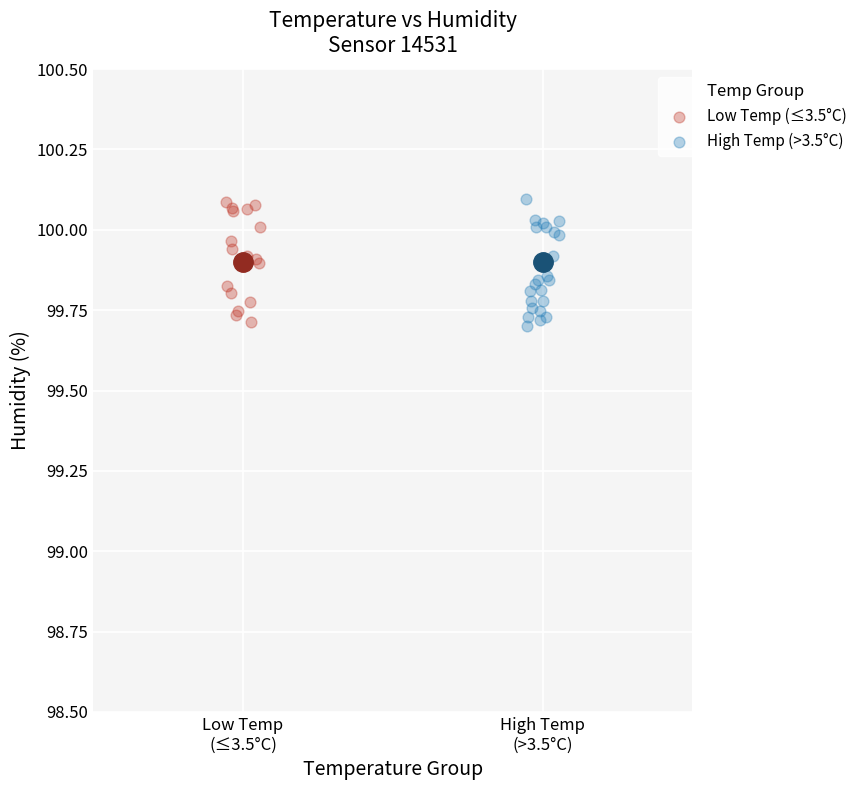

What are all the series names shown in the legend?

Low Temp (≤3.5°C), High Temp (>3.5°C)